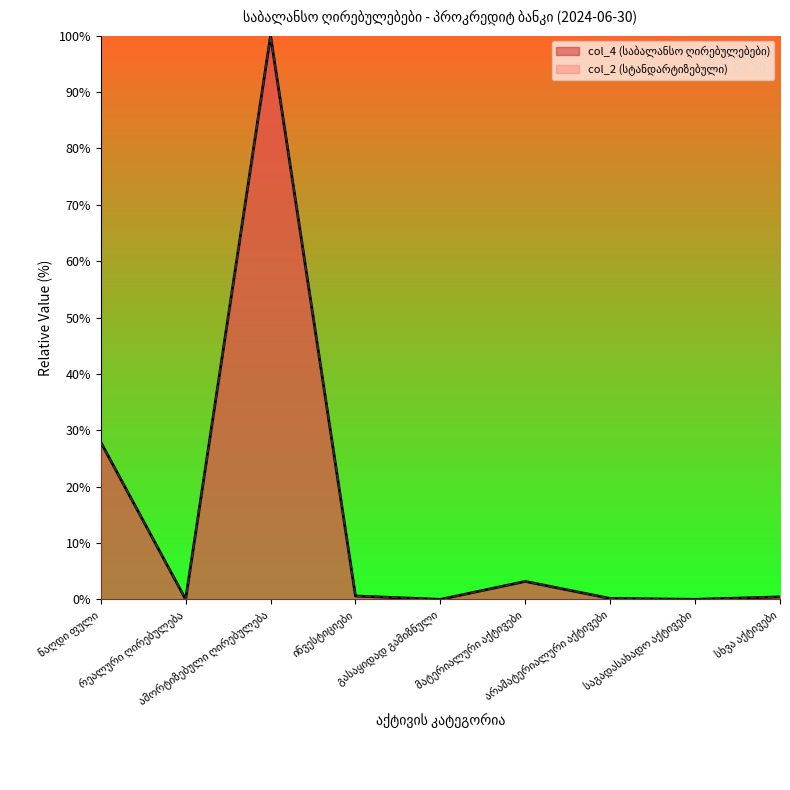

At which category does col_2 (სტანდარტიზებული) reach its first local valley?

რეალური ღირებულება